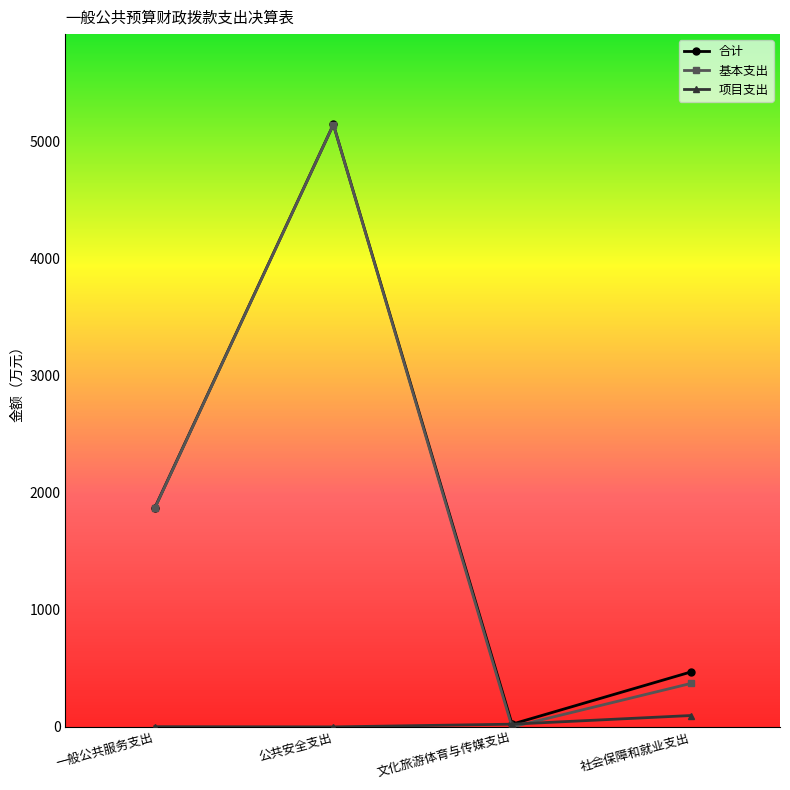

What is the maximum value shown in the chart?

5146.0